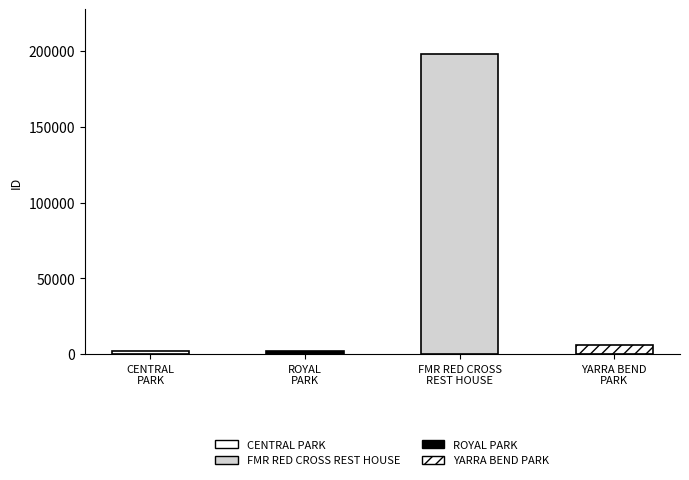

Which category has the highest value across all series?

FORMER RED CROSS REST HOUSE